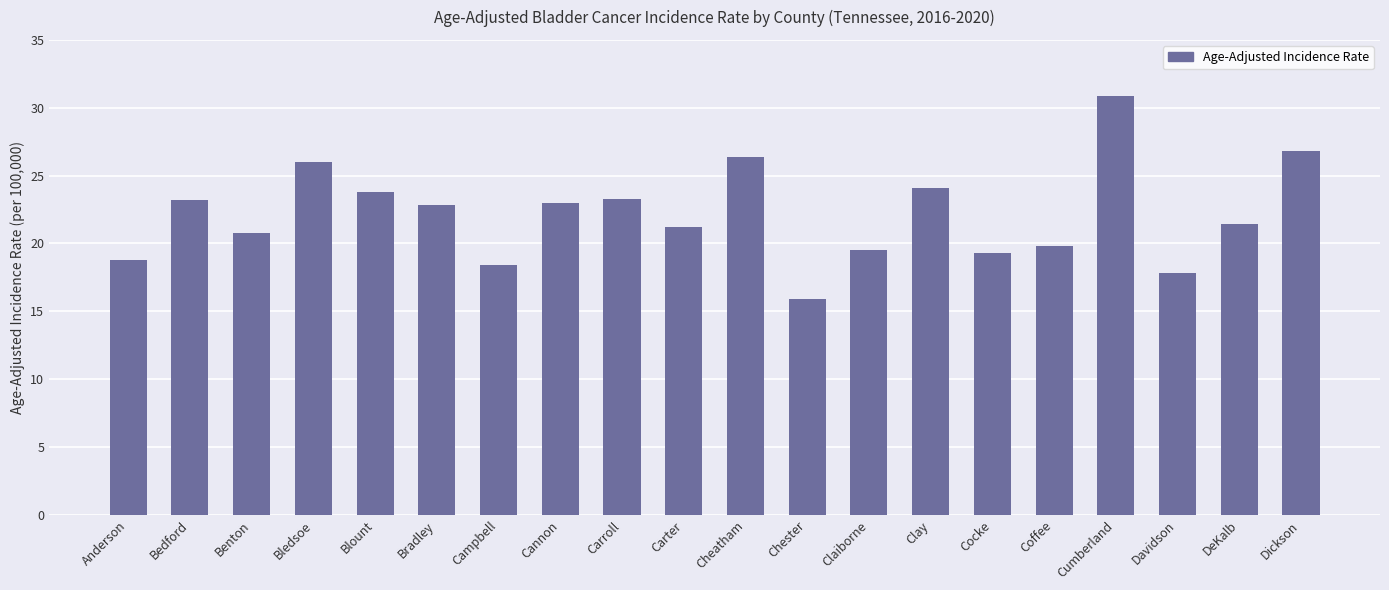

What is the value of the 10th bar from the left?

21.2